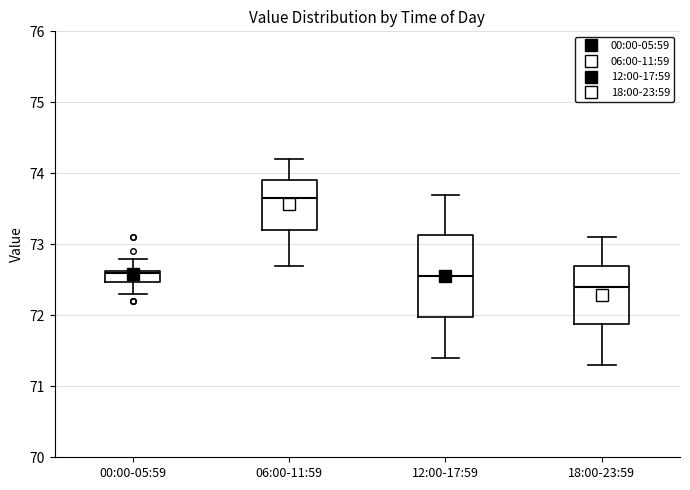

Comparing the boxes themselves (not the whiskers), which one is the tallest?

12:00-17:59